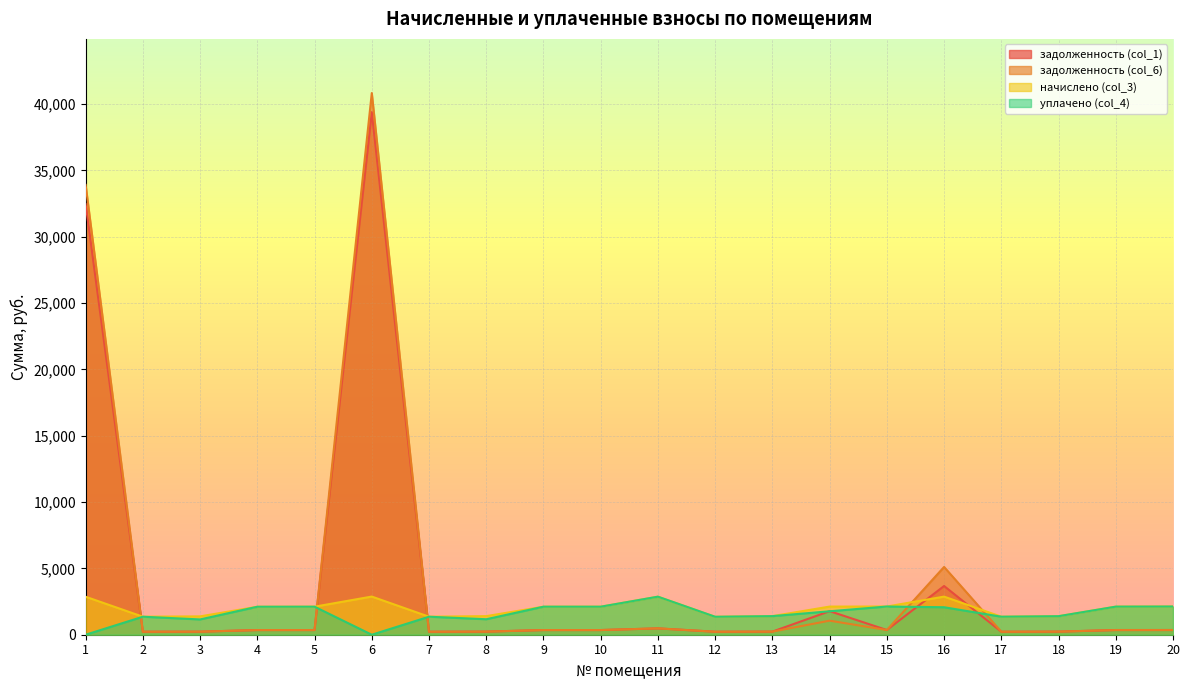

Rank the categories by задолженность (col_6) value from lowest to highest.

12, 2, 7, 17, 3, 18, 8, 13, 4, 5, 9, 10, 19, 15, 20, 11, 14, 16, 1, 6